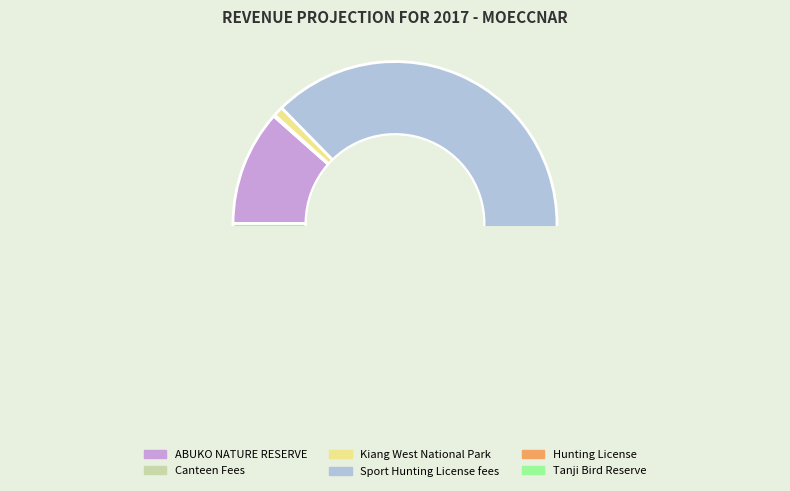

Approximately how many times larger is the value at Tanji Bird Reserve compared to ABUKO NATURE RESERVE?

0.1